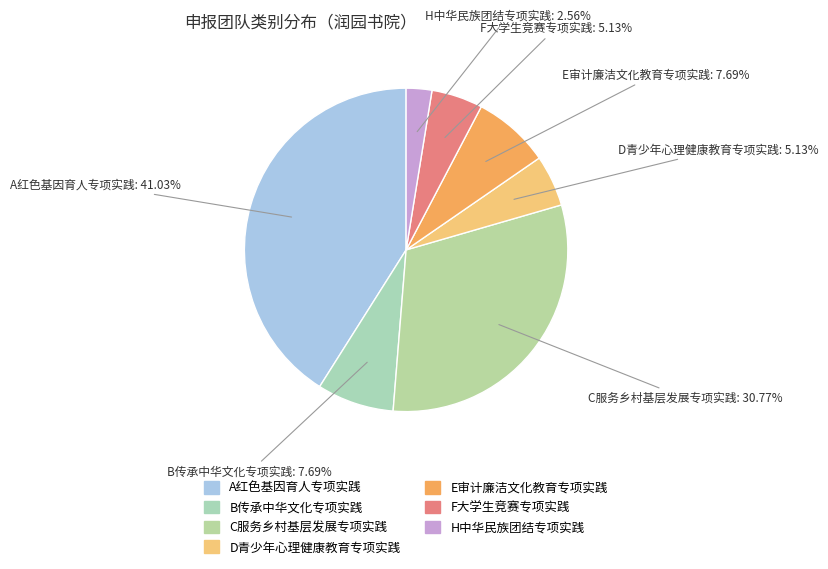

Count the number of slices in the pie.

7